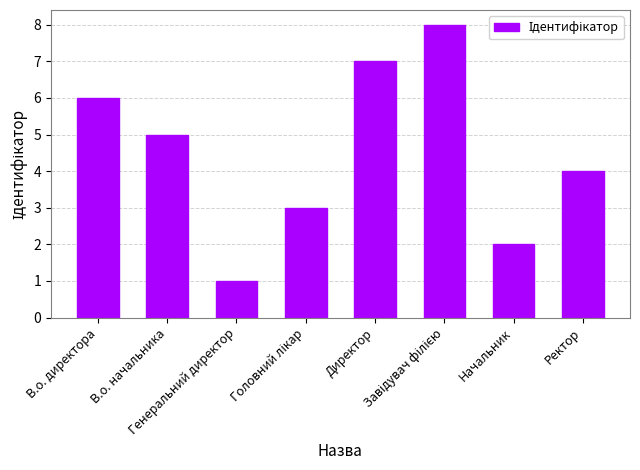

What is the sum of all values?

36